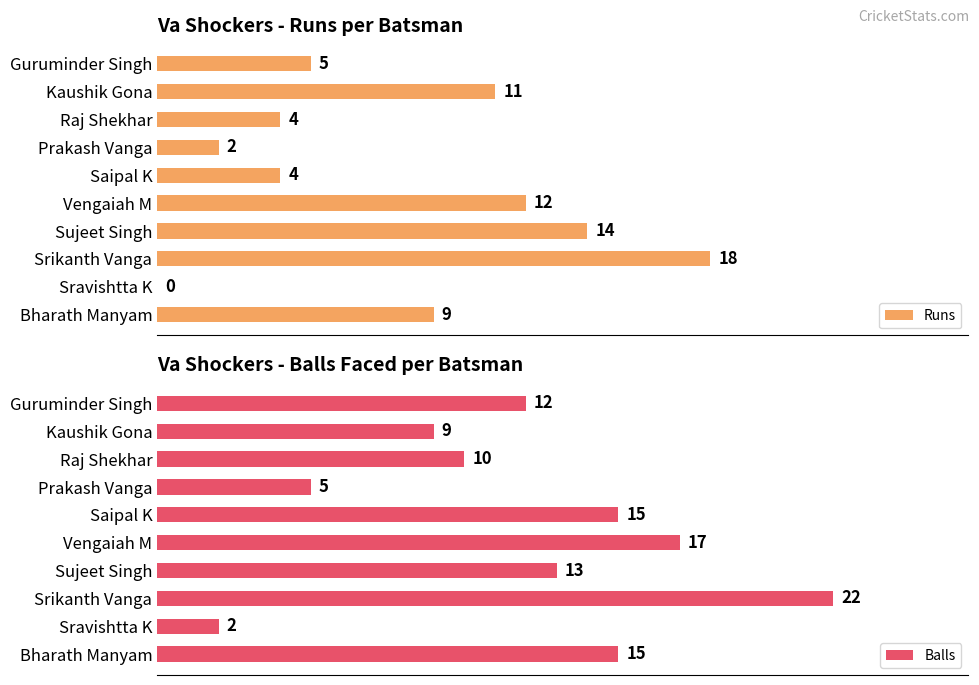

At which label is Runs closest to 9?

Bharath Manyam